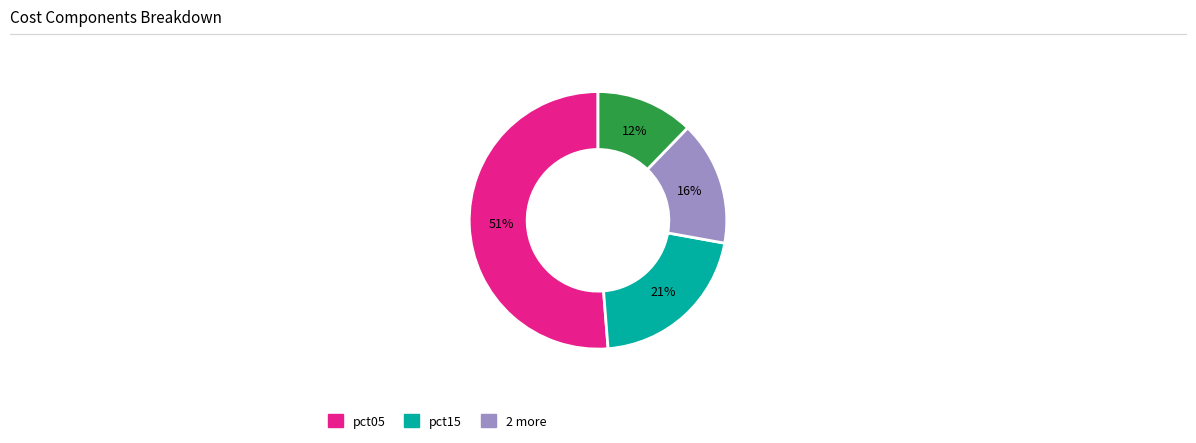

To the nearest percent, what is the difference between the largest and smallest slice percentages?

39%